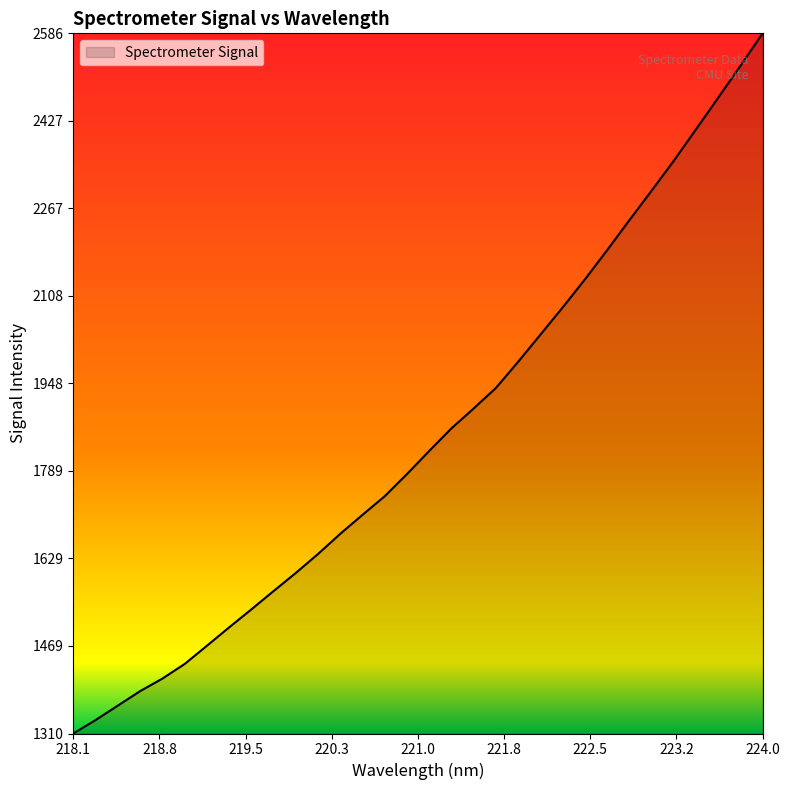

What is the maximum value shown in the chart?

2587.0